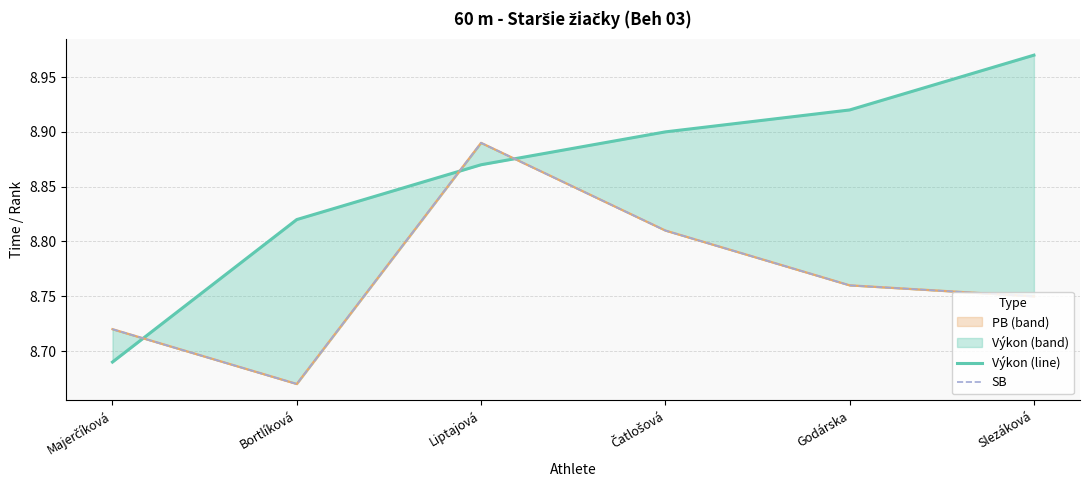

What position from the right is Slezáková?

1